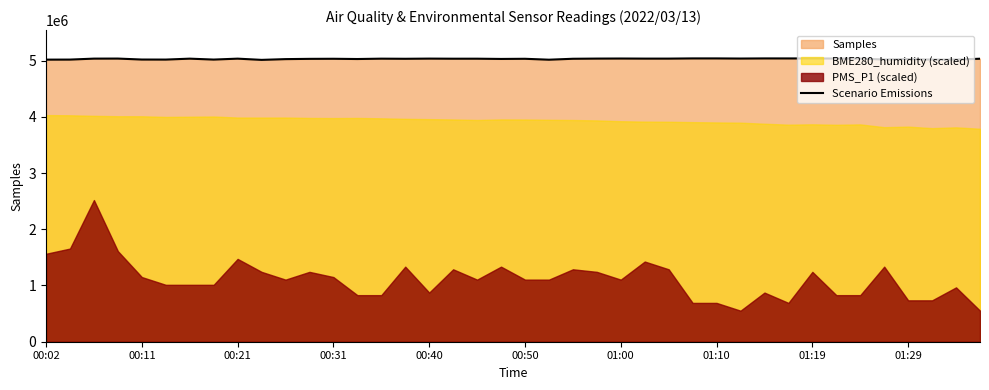

Where is the data nearest to the value 5025326?

10